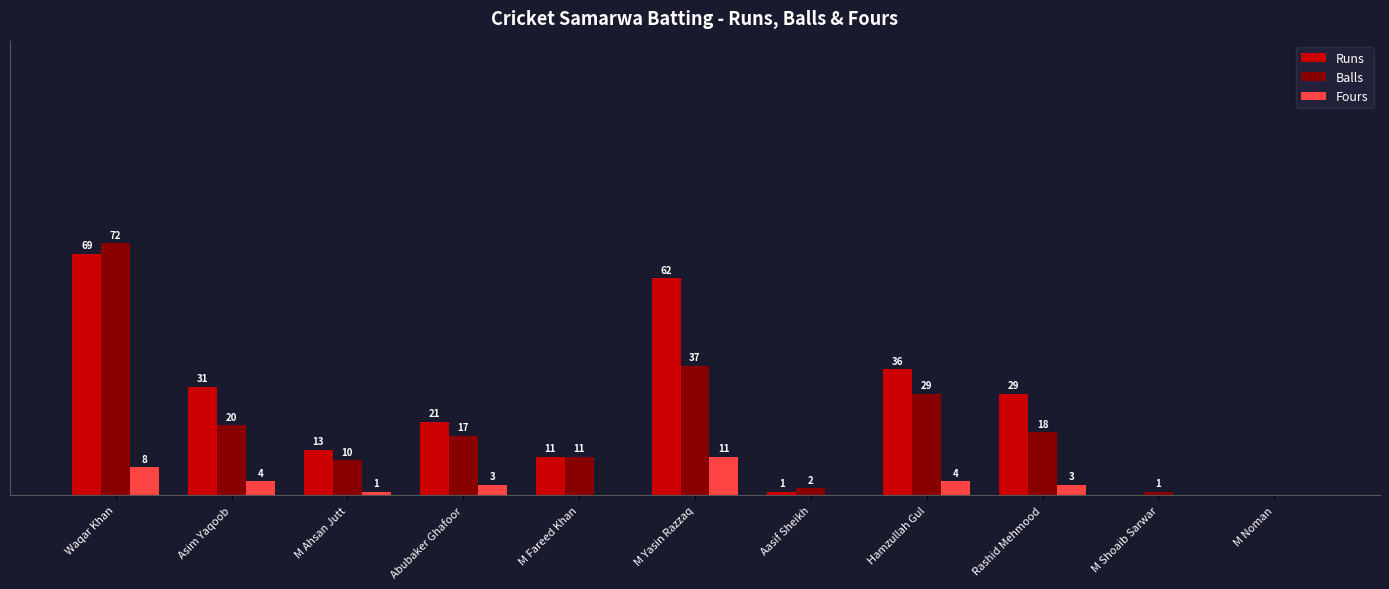

At which category does the chart reach its peak across all series?

Waqar Khan